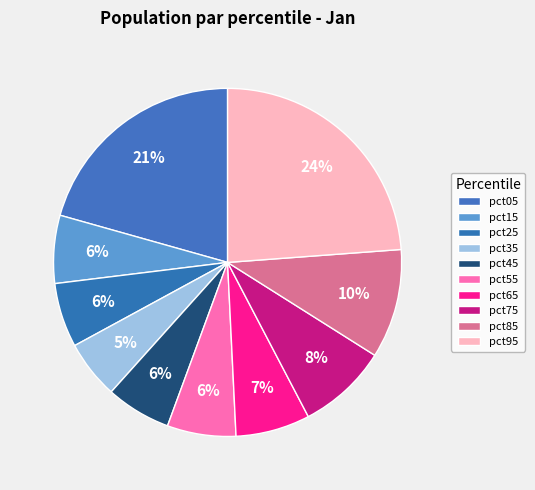

Which has a higher value, pct75 or pct45?

pct75